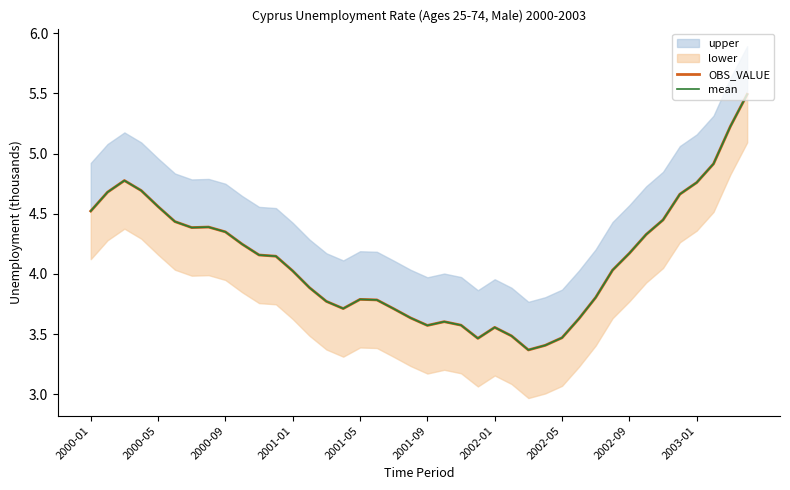

Reading right to left, extract all data points from this chart.

OBS_VALUE: 5.5	5.2	4.9	4.8	4.7	4.4	4.3	4.2	4.0	3.8	3.6	3.5	3.4	3.4	3.5	3.6	3.5	3.6	3.6	3.6	3.6	3.7	3.8	3.8	3.7	3.8	3.9	4.0	4.1	4.2	4.2	4.3	4.4	4.4	4.4	4.6	4.7	4.8	4.7	4.5
mean: 5.5	5.2	4.9	4.8	4.7	4.4	4.3	4.2	4.0	3.8	3.6	3.5	3.4	3.4	3.5	3.6	3.5	3.6	3.6	3.6	3.6	3.7	3.8	3.8	3.7	3.8	3.9	4.0	4.1	4.2	4.2	4.3	4.4	4.4	4.4	4.6	4.7	4.8	4.7	4.5